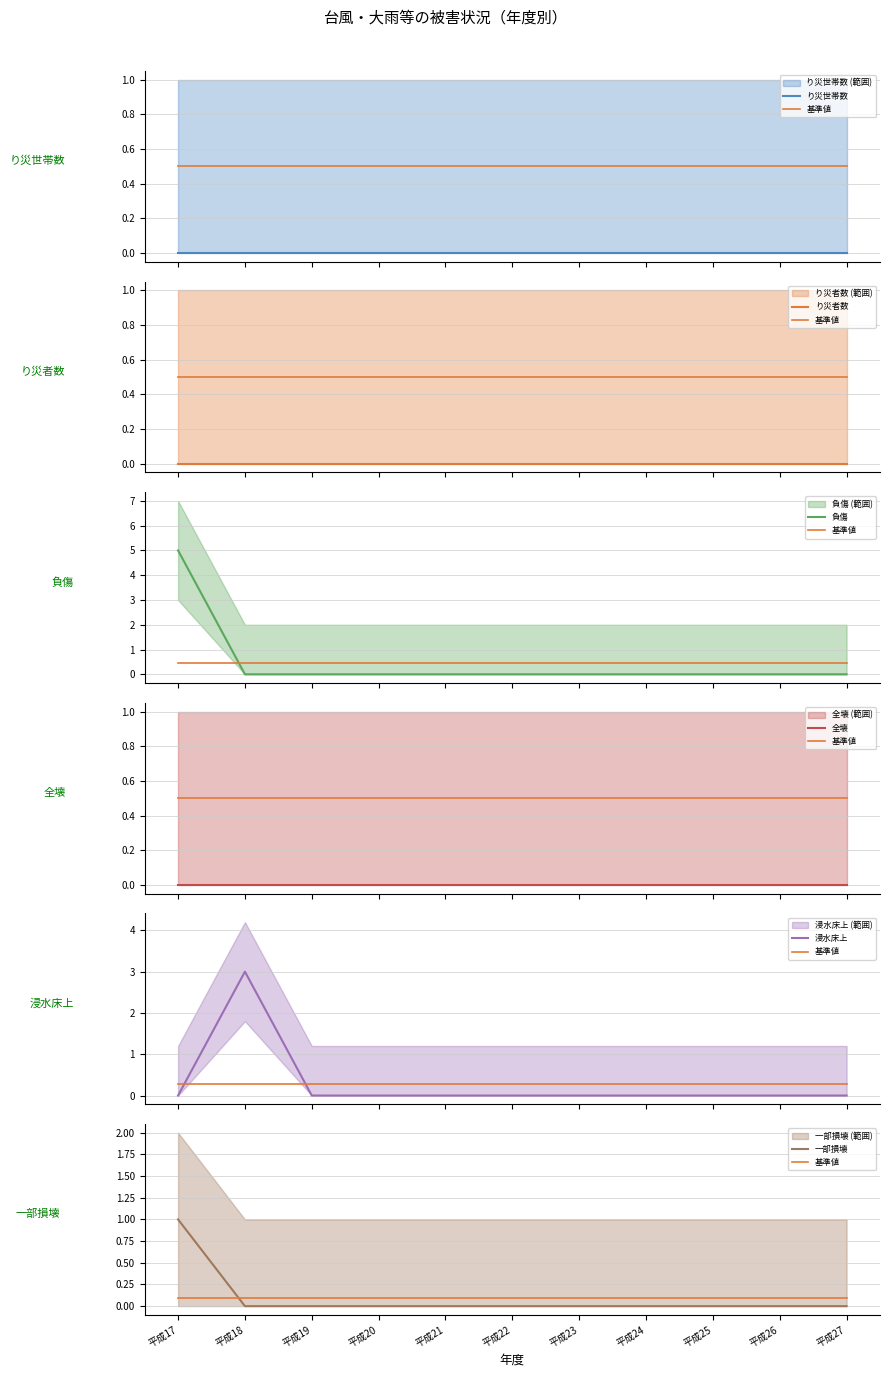

True or false: 負傷 and 一部損壊 intersect in this chart.

False